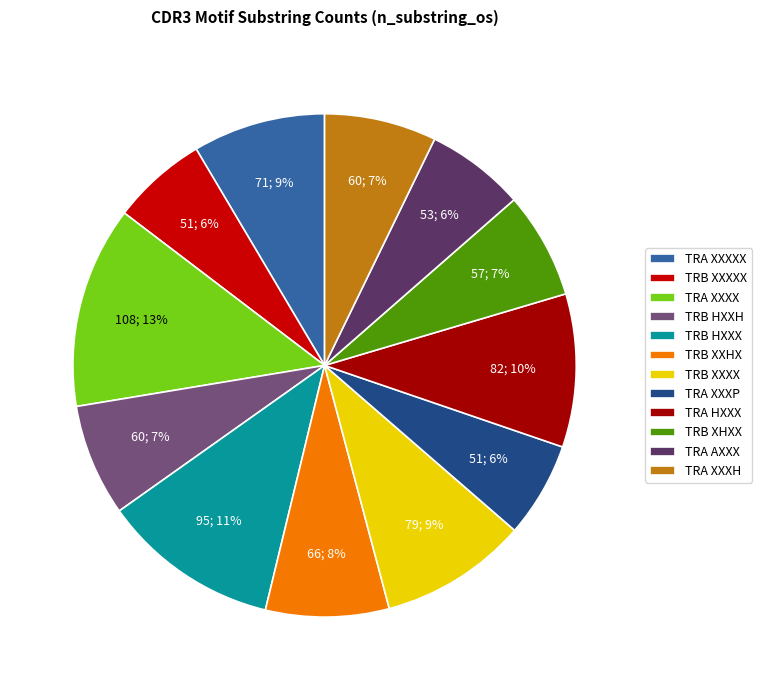

Between TRA XXXXX and TRB XHXX, which is larger?

TRA XXXXX